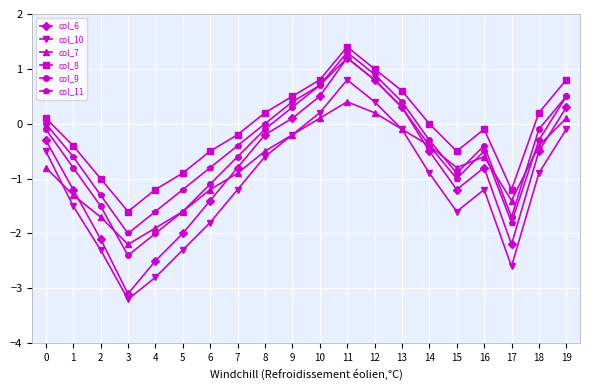

Where is the first local minimum for col_11?

3